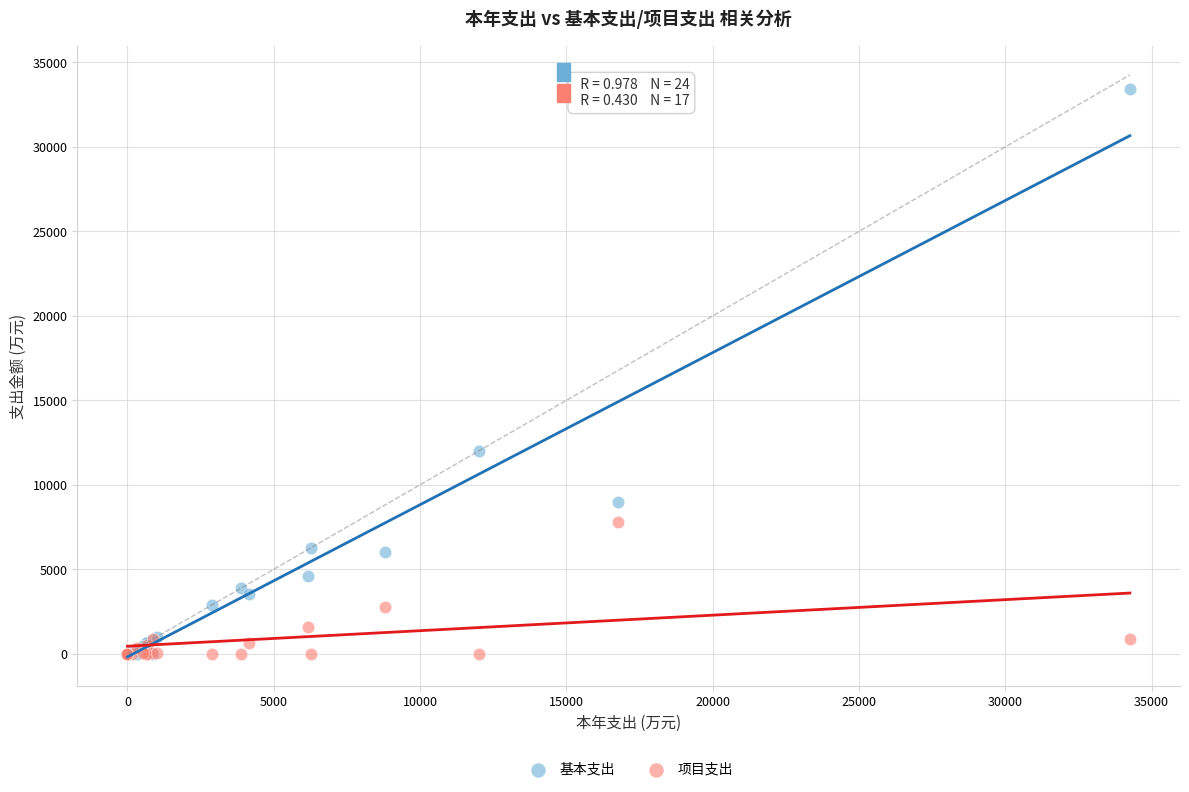

What are all the series names shown in the legend?

基本支出, 项目支出